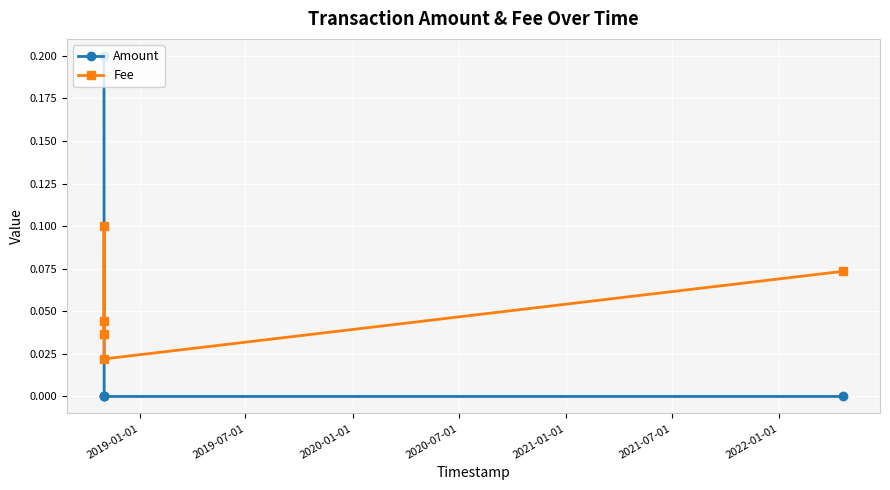

True or false: Amount and Fee intersect in this chart.

True